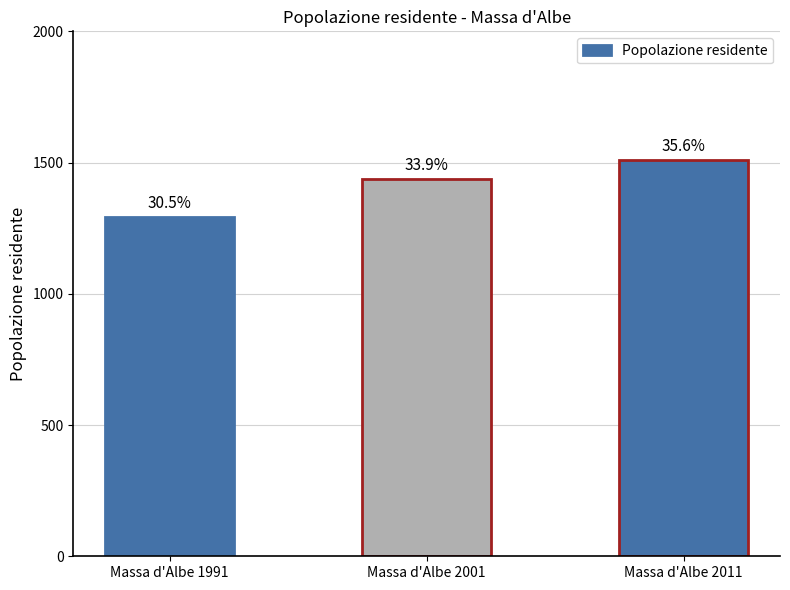

How many bars are there in total?

3